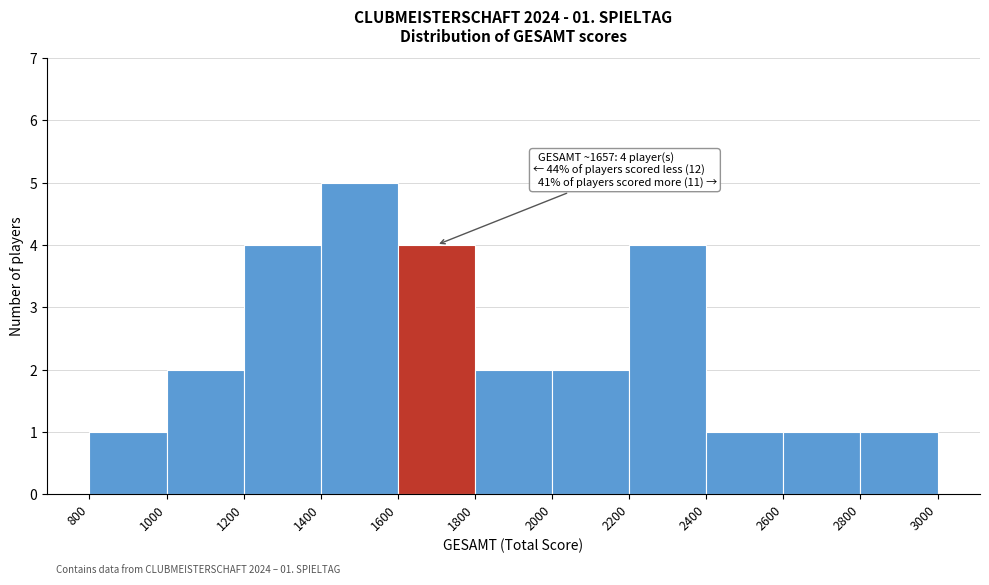

Over which range of the x-axis is the bar tallest?

1400 to 1600